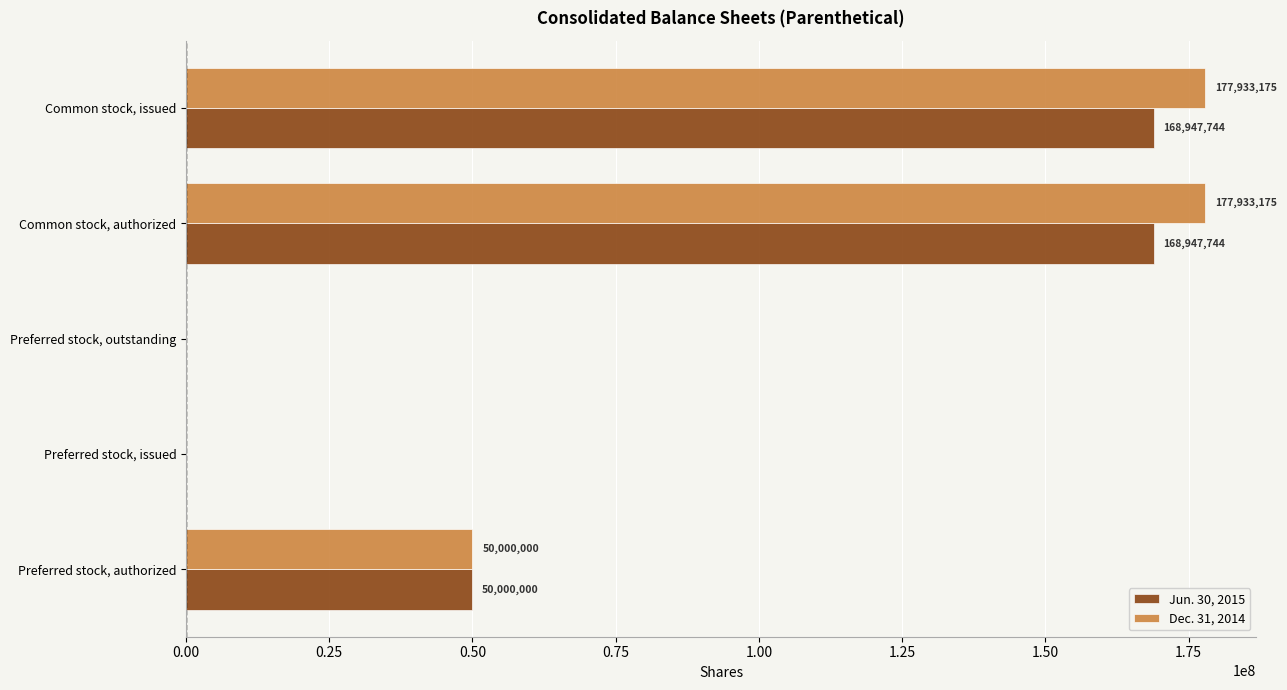

What is the sum of all Dec. 31, 2014 values?

405866350